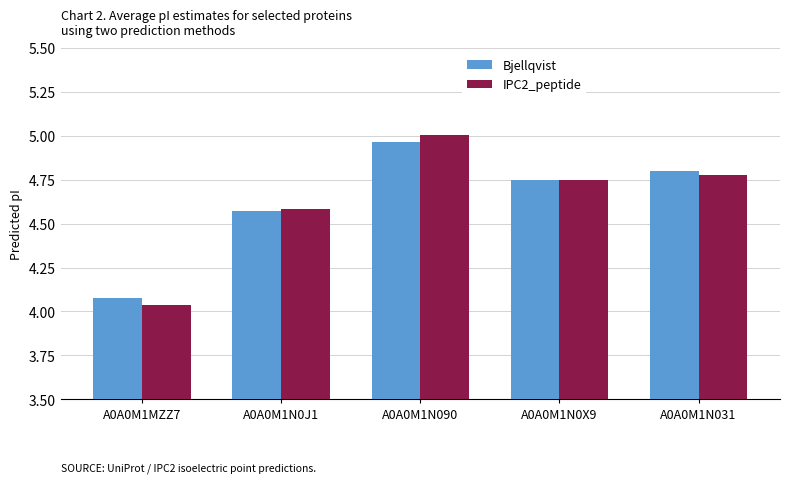

The Bjellqvist series shows 4.6 at A0A0M1N0J1. True or false?

True